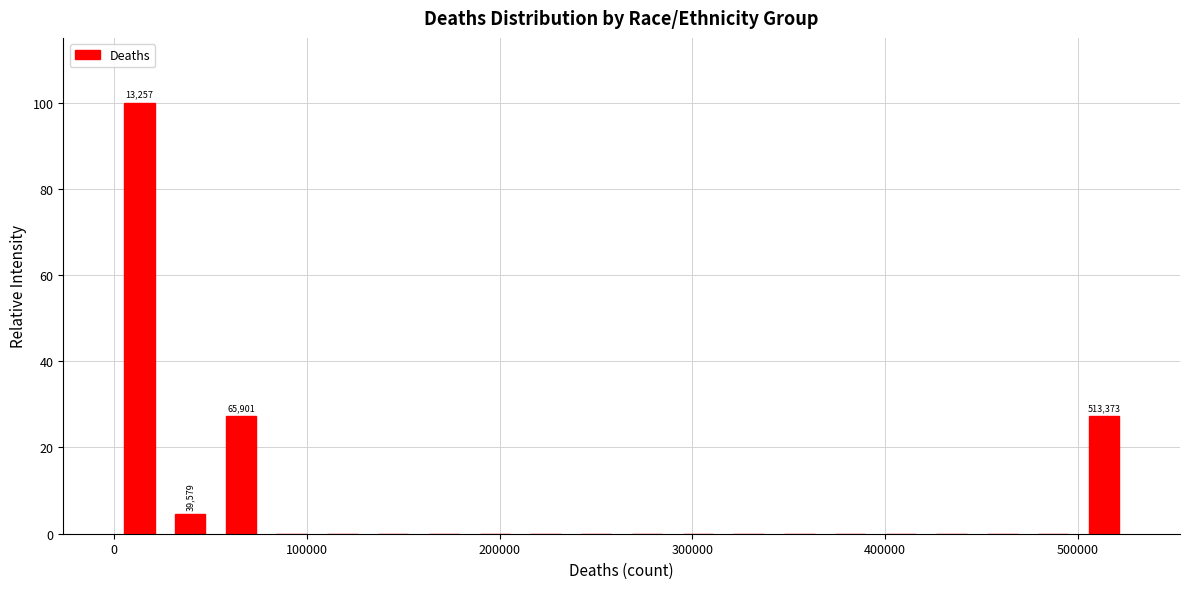

Around what value on the x-axis is the tallest bar? Give the approximate position of its centre, as read against the axis.

10000